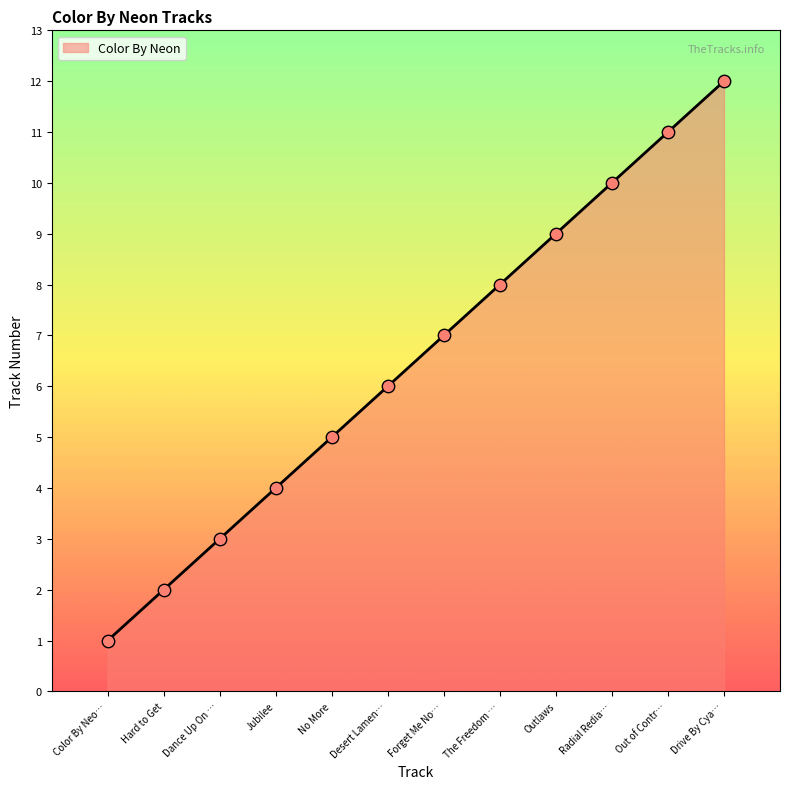

What is the change in value from Out of Contr… to Drive By Cya…?

+1